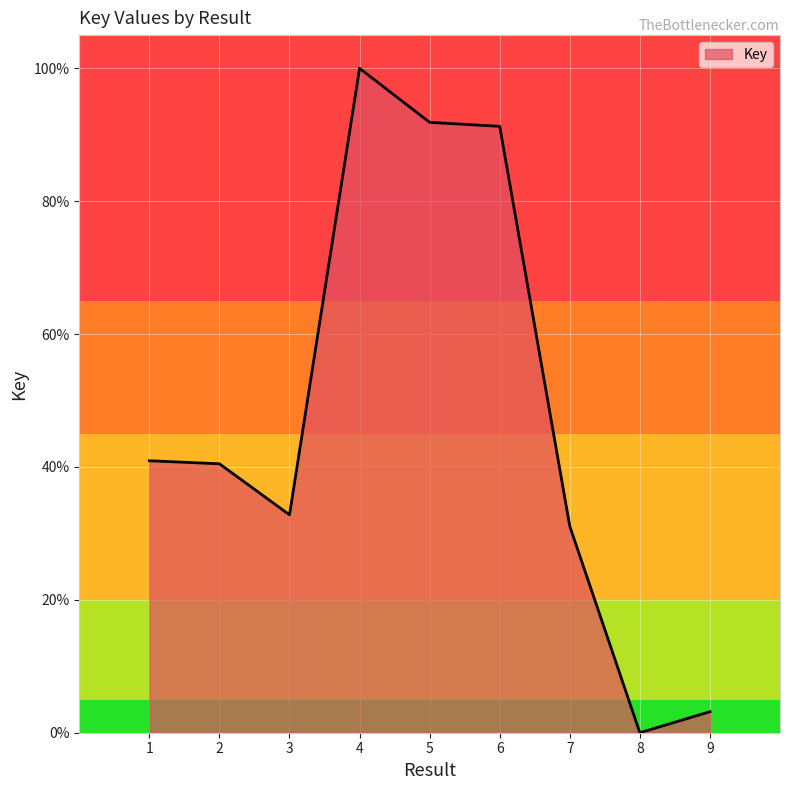

Which has a higher value, 8 or 7?

7